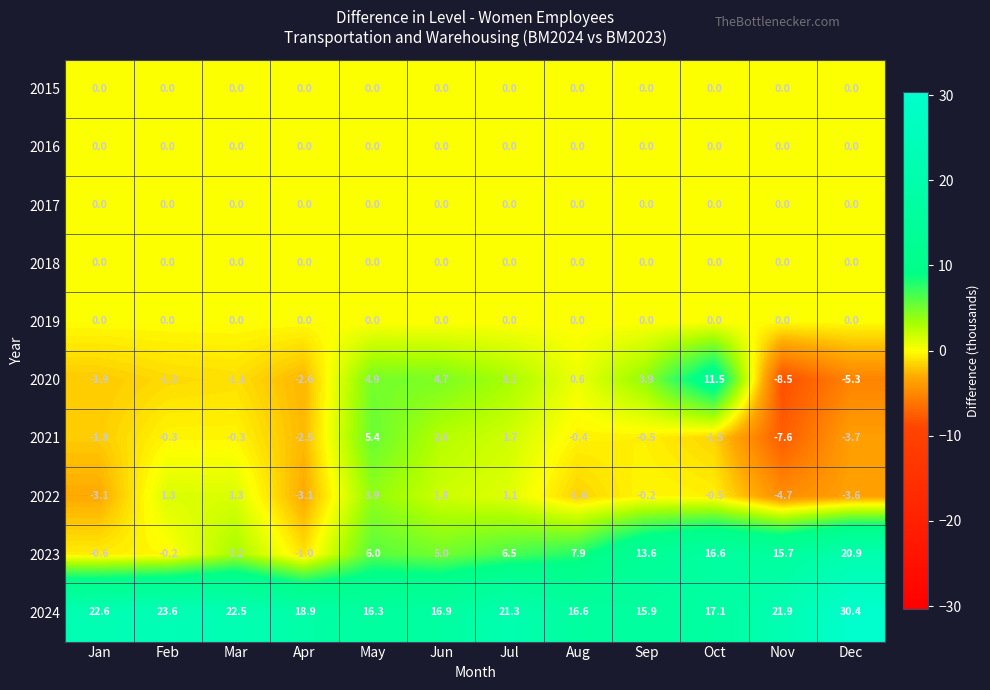

What is the greatest value displayed?

30.4